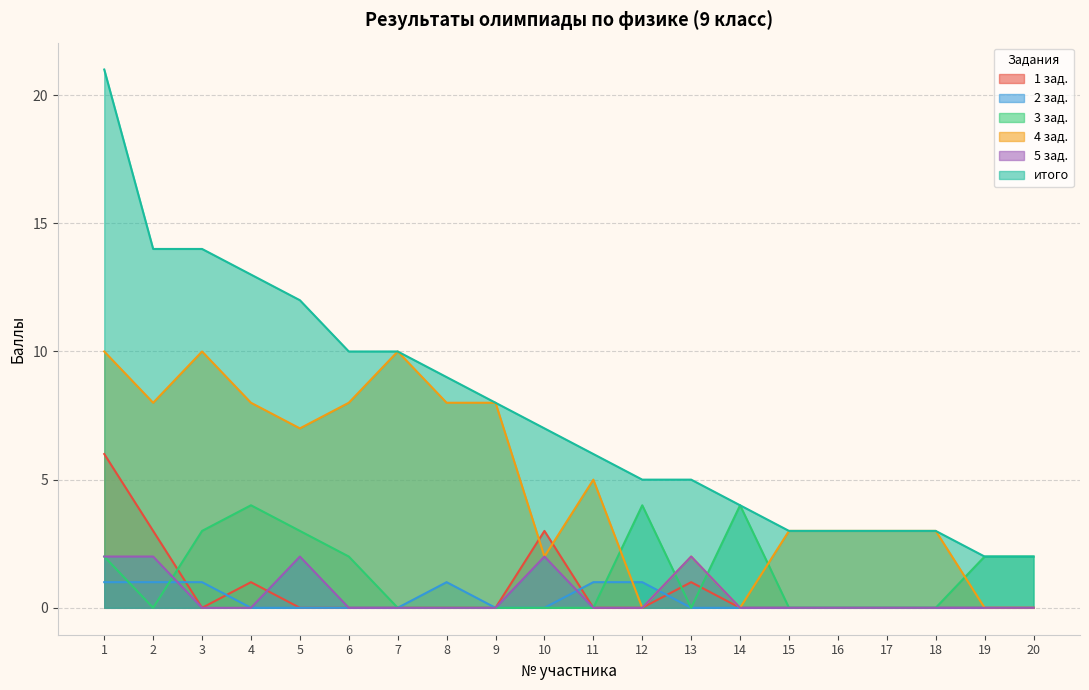

How many 4 зад. values are between 2 and 8?

13